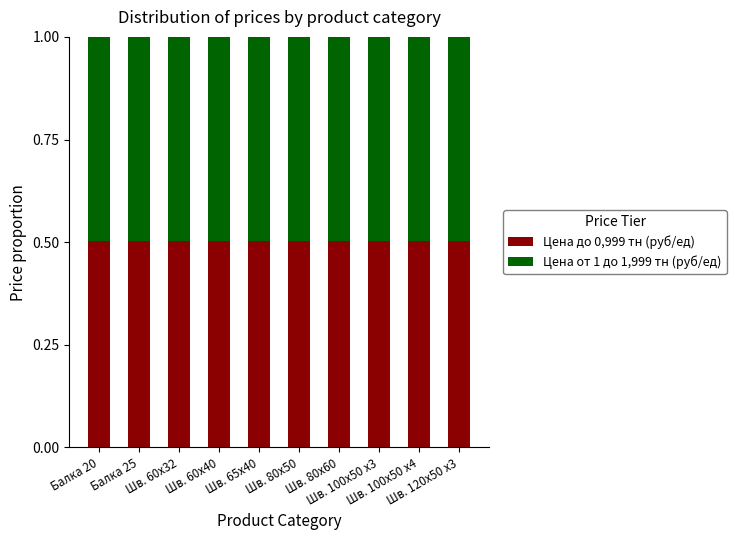

What is the maximum value for Цена до 0,999 тн (руб/ед)?

0.5